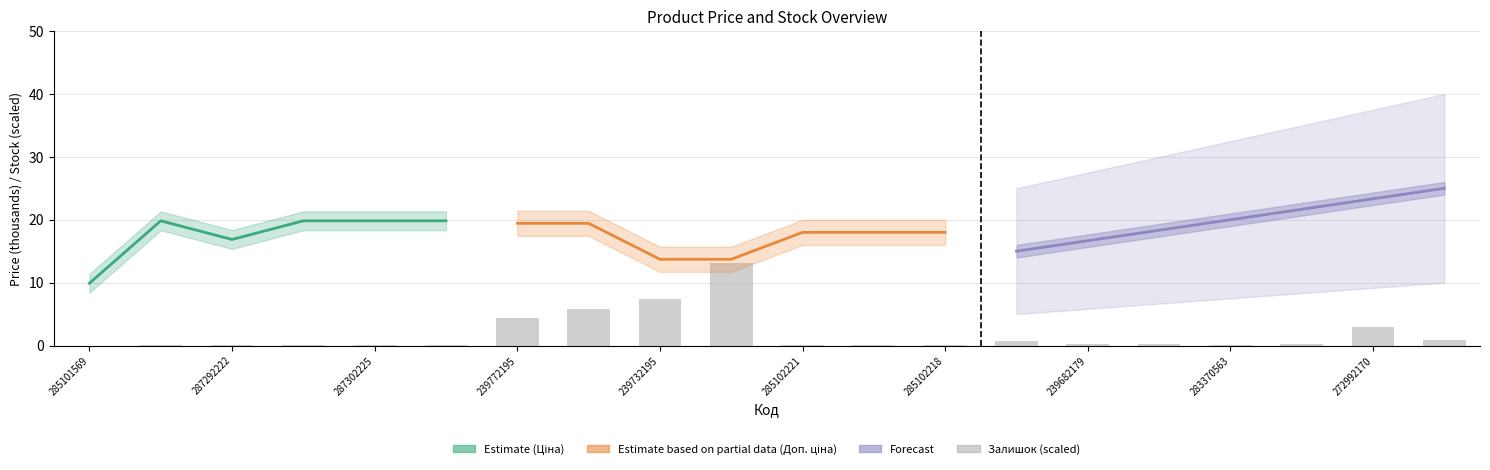

What is the average value?

1.8